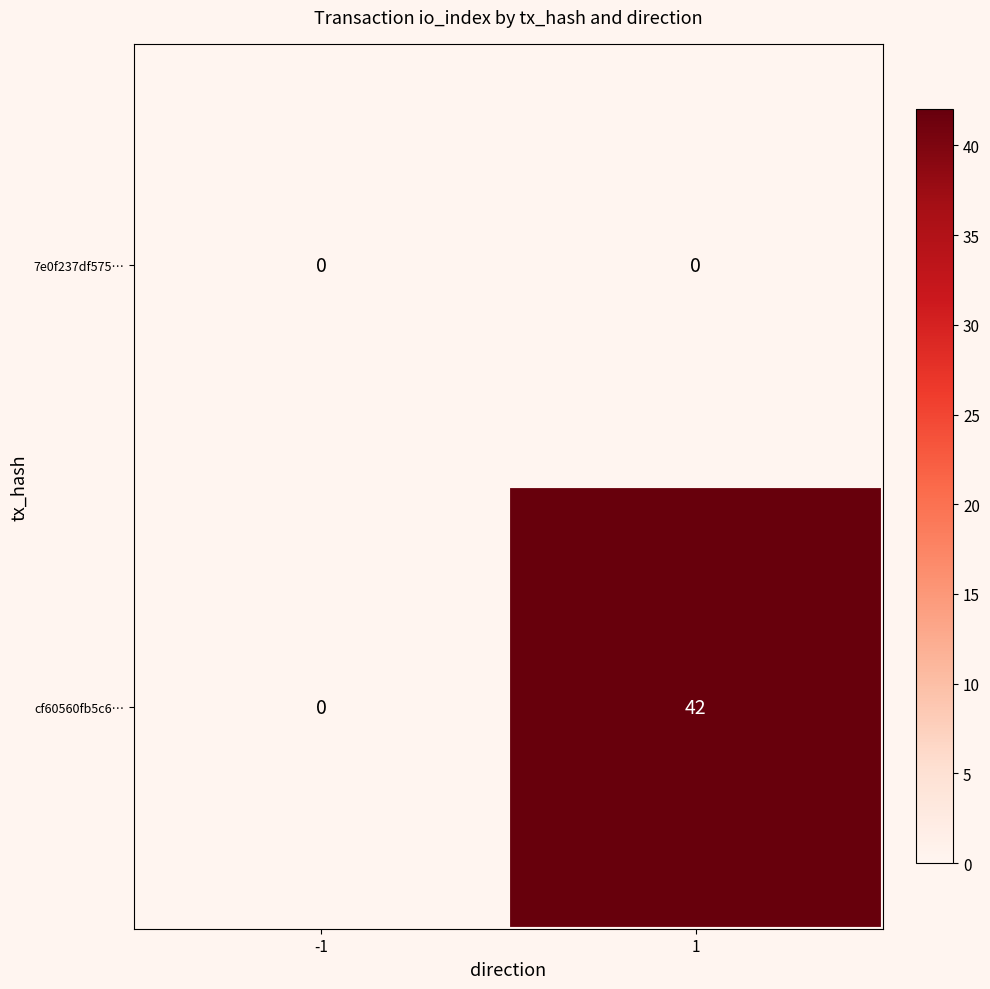

What is the total value across all series at 1?

42